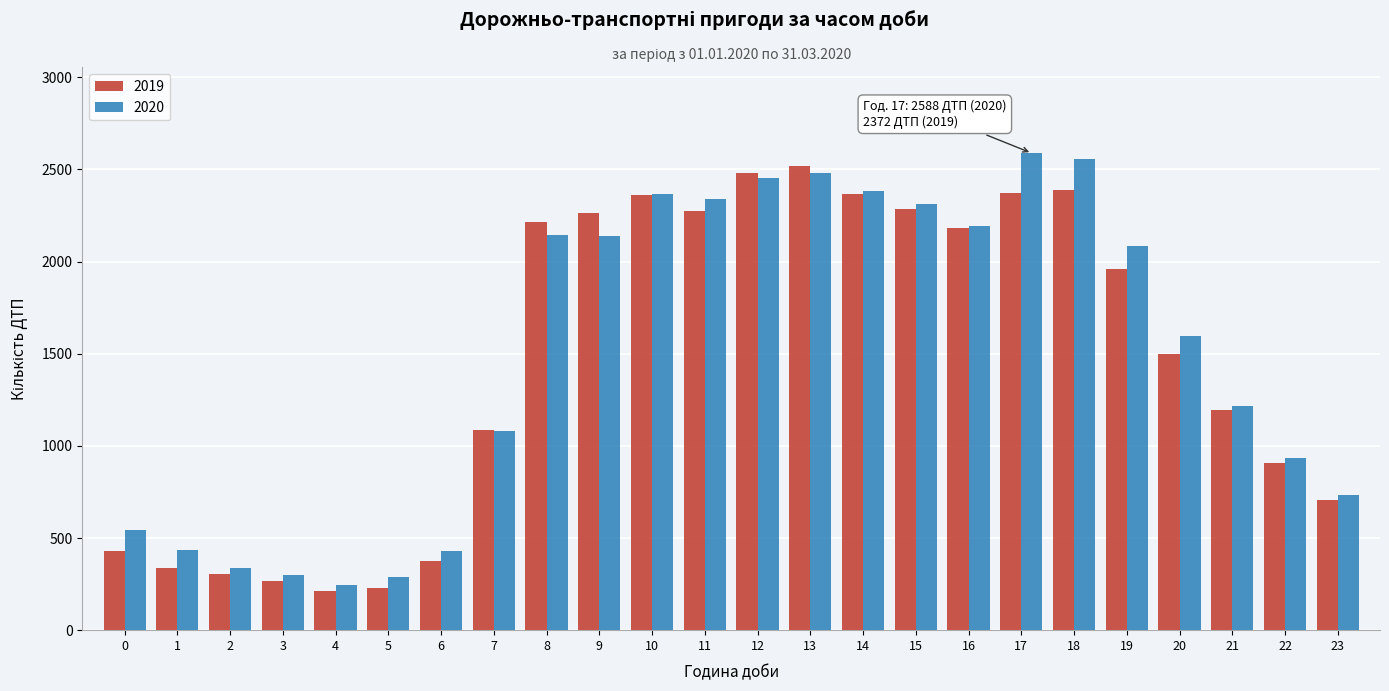

What is the minimum value shown in the chart?

211